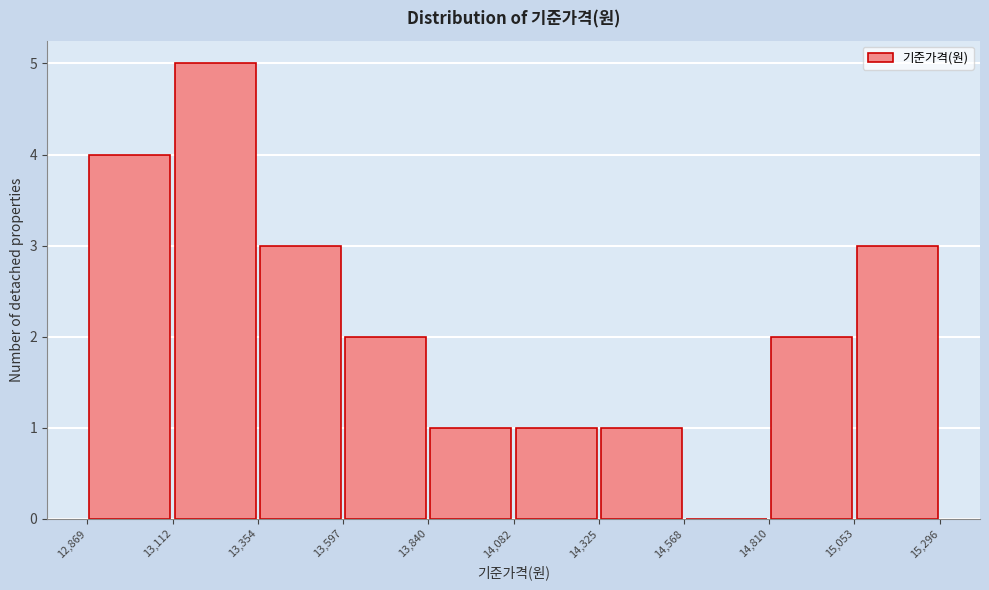

What is the height of the bar covering 13,840 to 14,082 on the x-axis? The values are not printed on the chart, so give them approximately, as read against the axis.

1